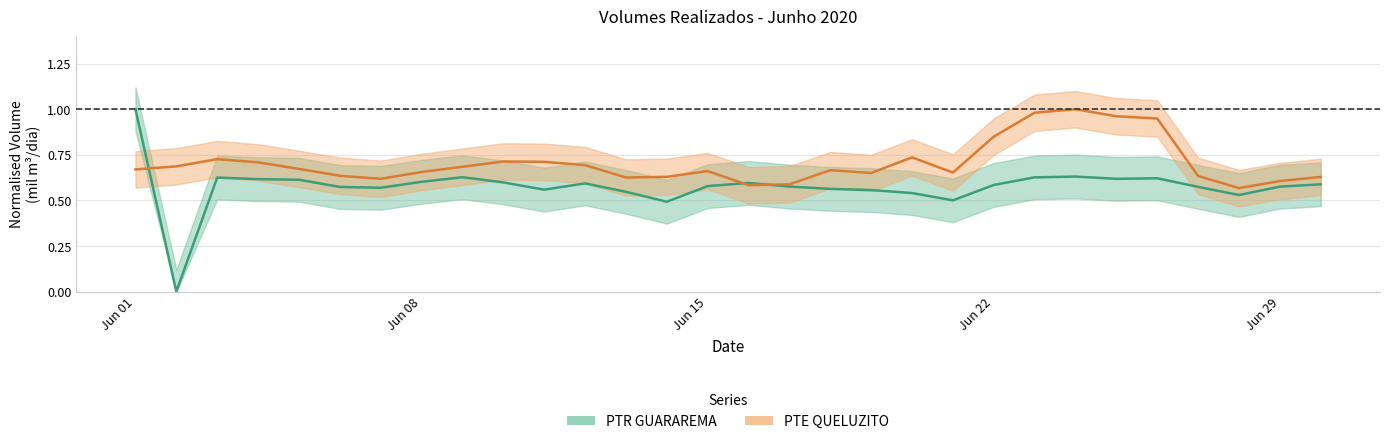

Which series ends up on top after the final intersection of PTE_QUELUZITO and PTR_GUARAREMA?

PTE_QUELUZITO